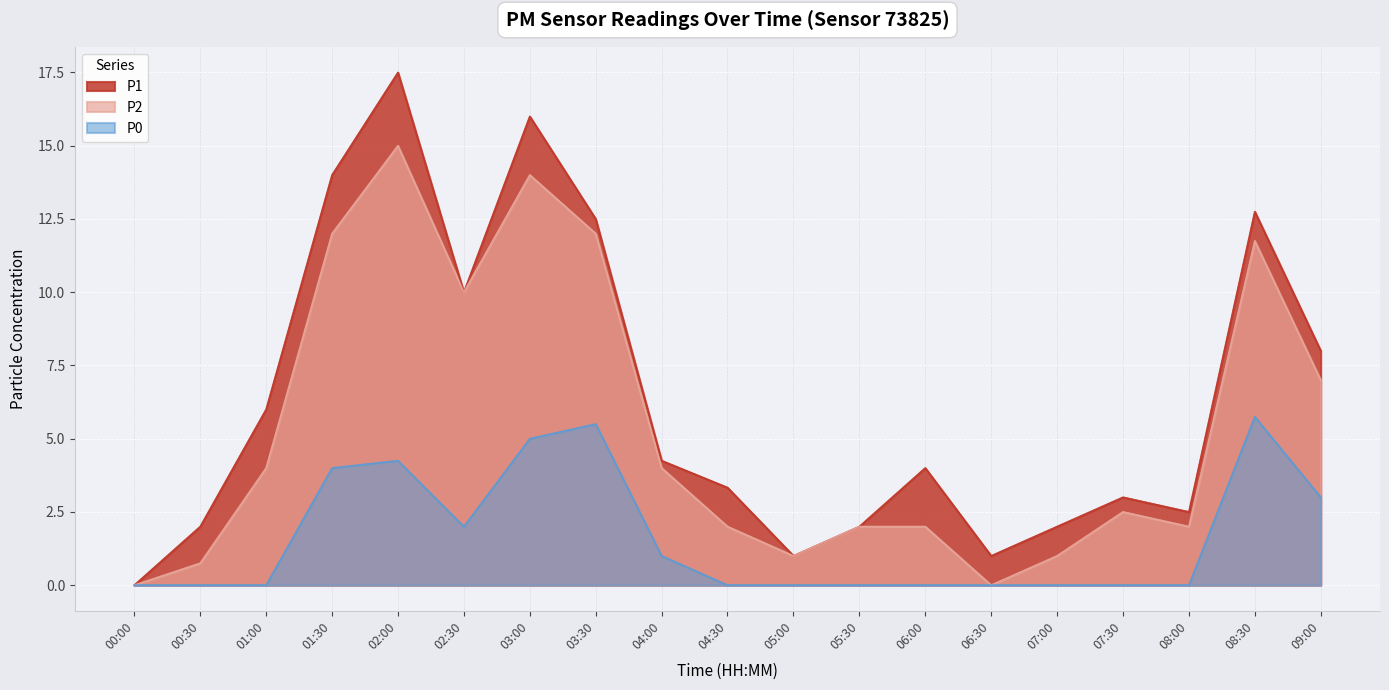

How many lines are shown in the chart?

3